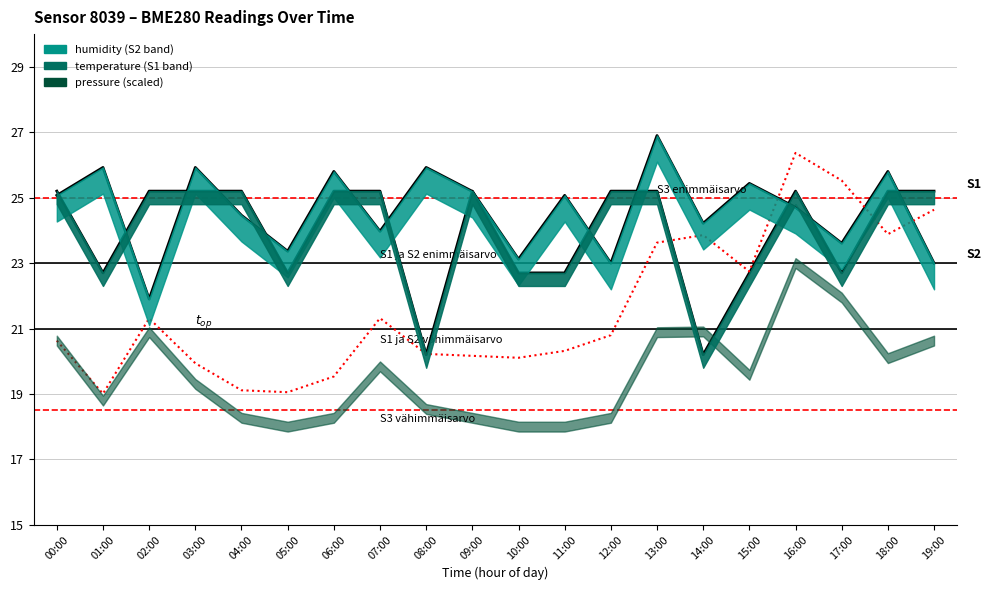

How many lines are shown in the chart?

3